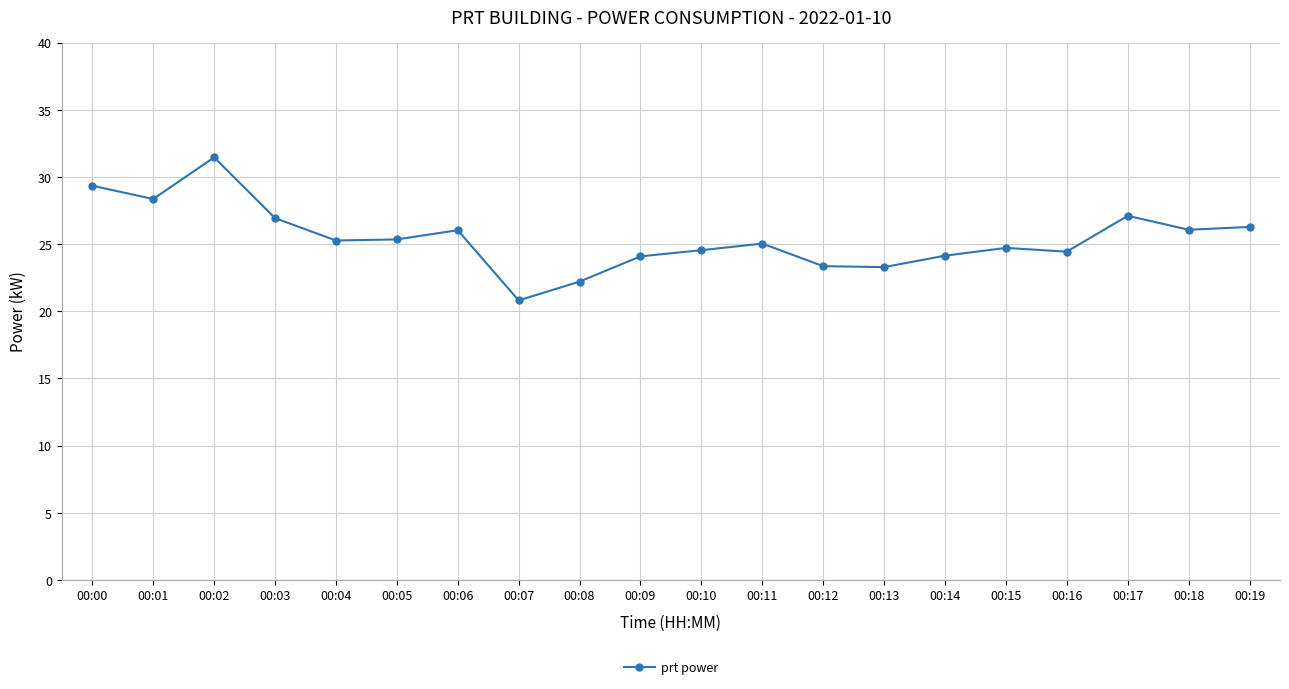

Which has a higher value, 00:06 or 00:14?

00:06